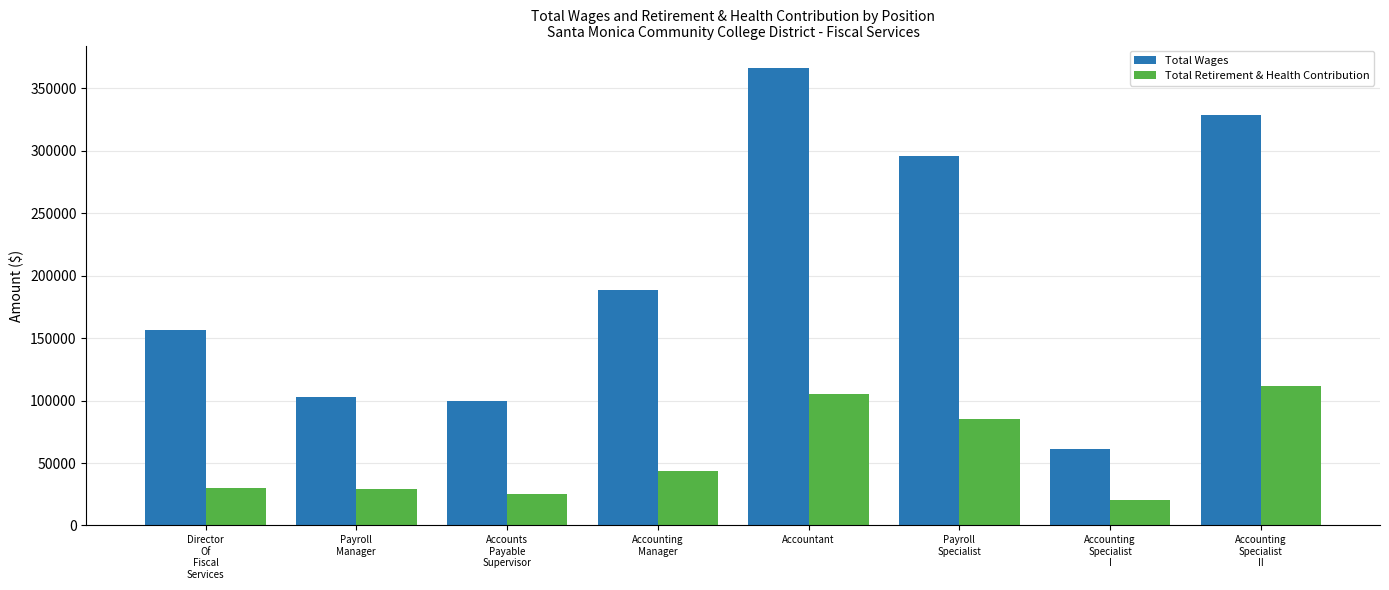

Which series changed the most between Payroll
Manager and Accounting
Specialist
I?

Total Wages